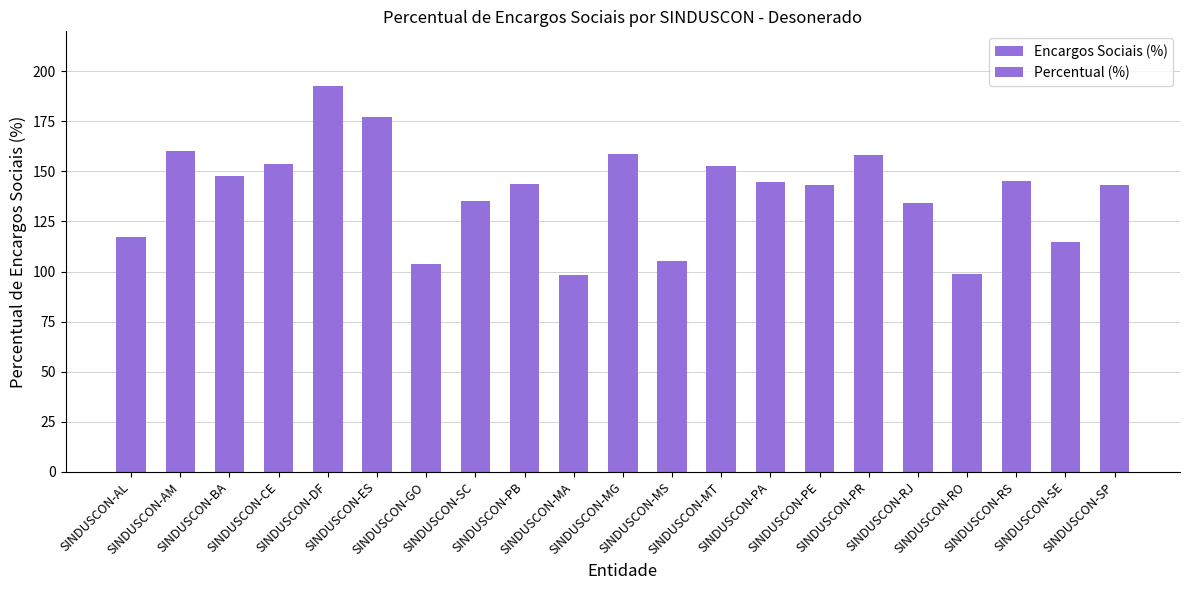

At which category is the sum across all series the highest?

SINDUSCON-DF